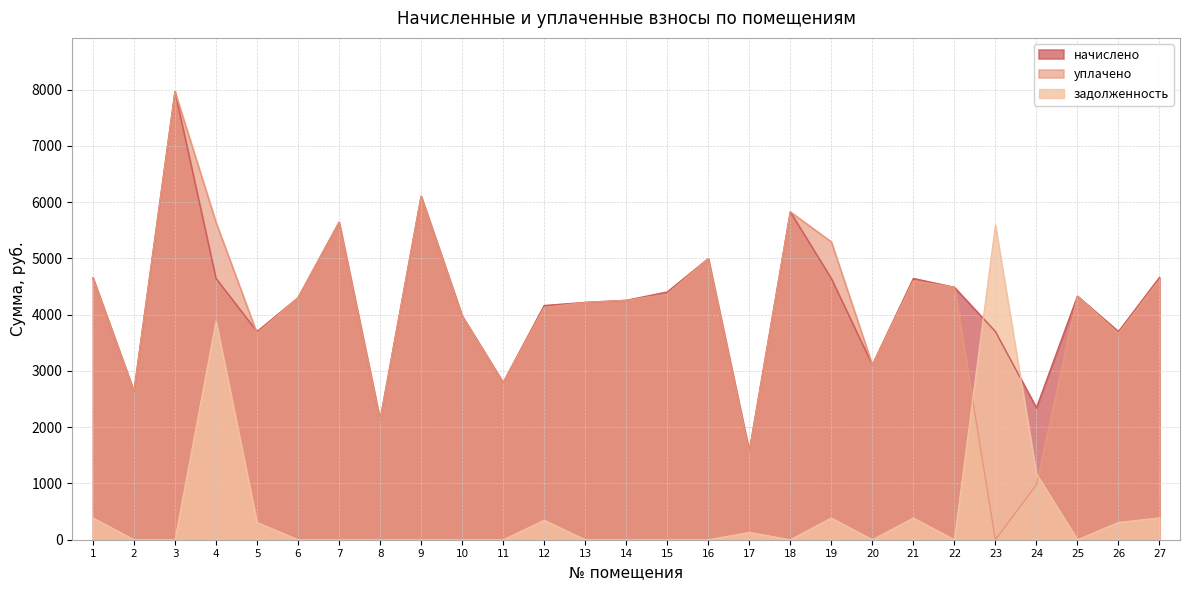

At 12, list the series in order from smallest to largest.

задолженность, уплачено, начислено